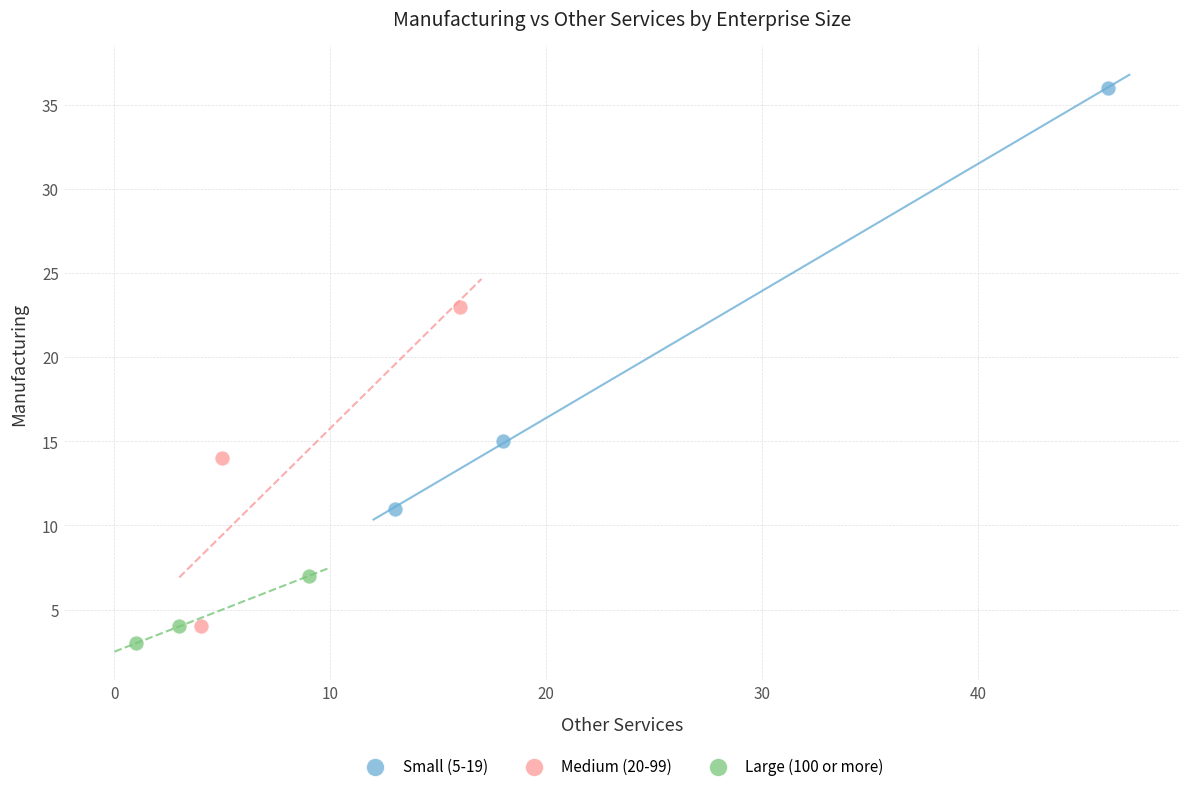

Which series has the widest spread of Y values?

Small (5-19)